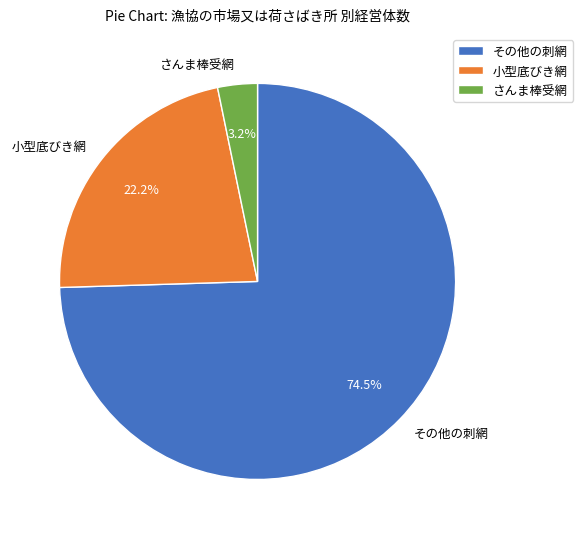

Which slice is the smallest?

さんま棒受網